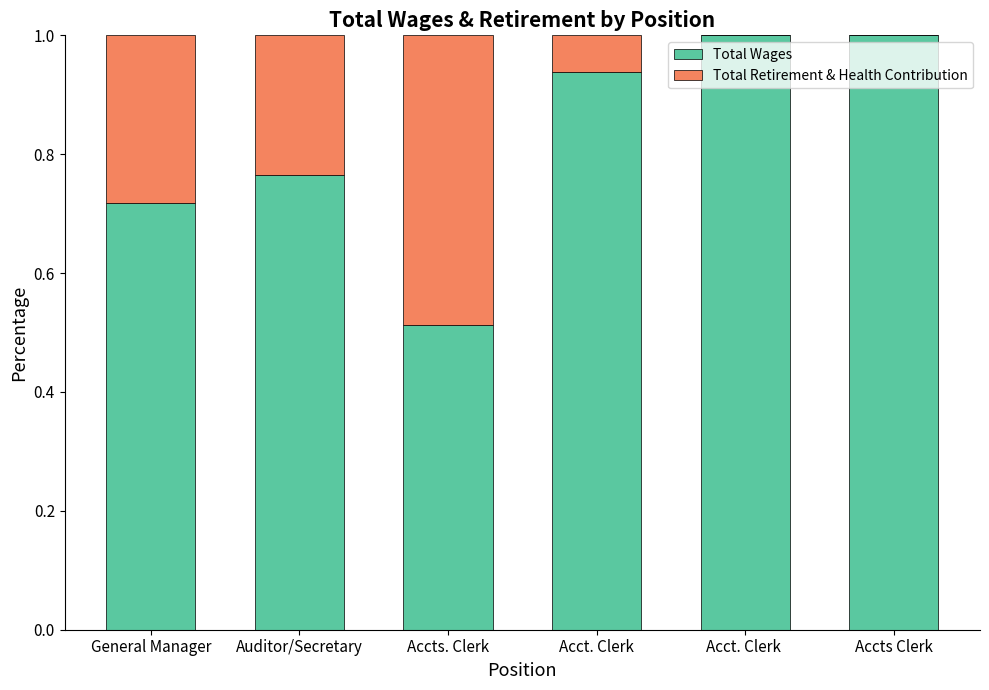

What is the total value across all series at Acct. Clerk ?

1.0